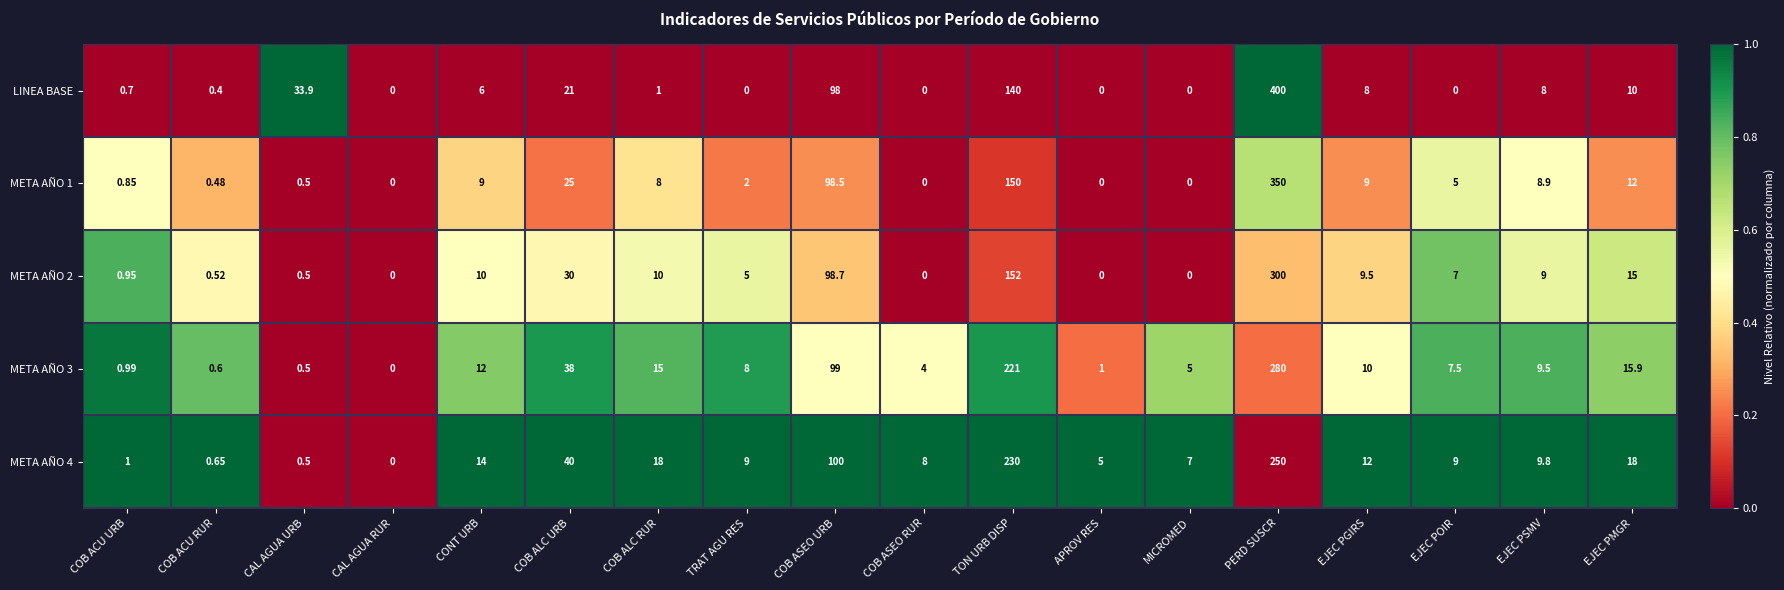

Which category has the highest value in the META AÑO 4 series?

PERD SUSCR